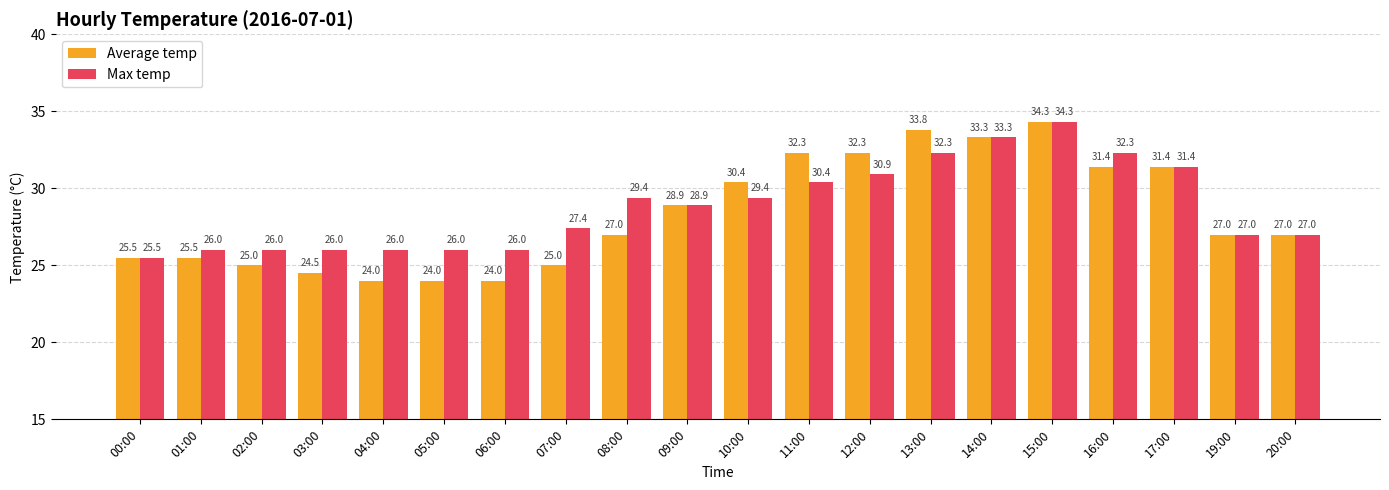

Reading left to right, transcribe all the data shown in this chart.

Average temp: 25.5	25.5	25.0	24.5	24.0	24.0	24.0	25.0	27.0	28.9	30.4	32.3	32.3	33.8	33.3	34.3	31.4	31.4	27.0	27.0
Max temp: 25.5	26.0	26.0	26.0	26.0	26.0	26.0	27.4	29.4	28.9	29.4	30.4	30.9	32.3	33.3	34.3	32.3	31.4	27.0	27.0